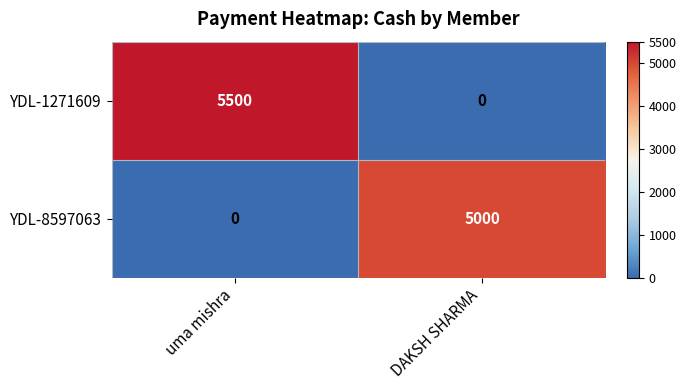

Read the YDL-1271609 value at uma mishra, to the nearest 100.

5500